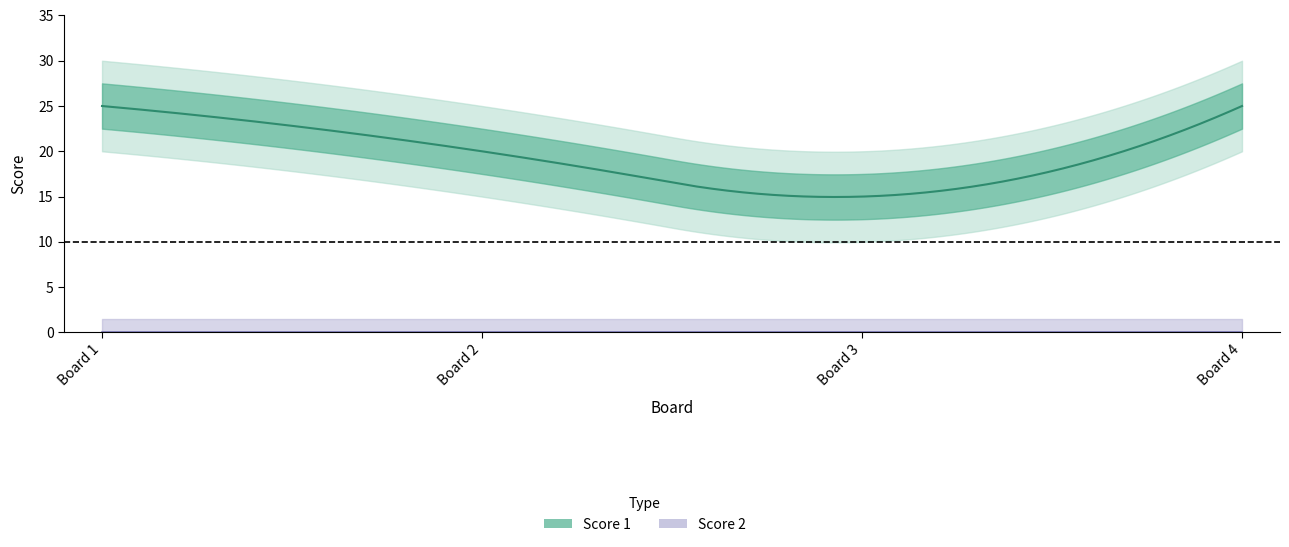

Which series has the largest range (max minus min)?

Score 1